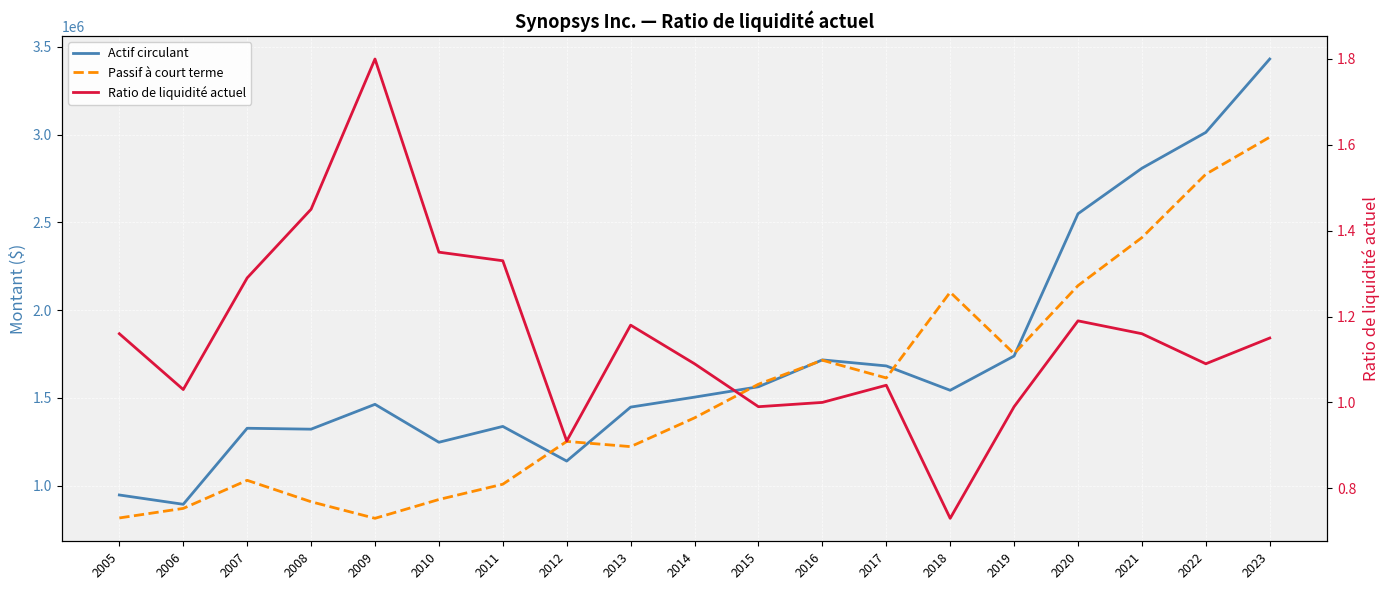

The Passif à court terme series shows 2985451.0 at 2023. True or false?

True